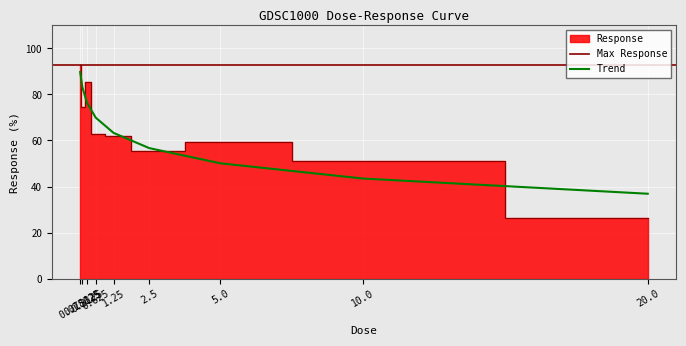

What is the maximum value shown in the chart?

93.0